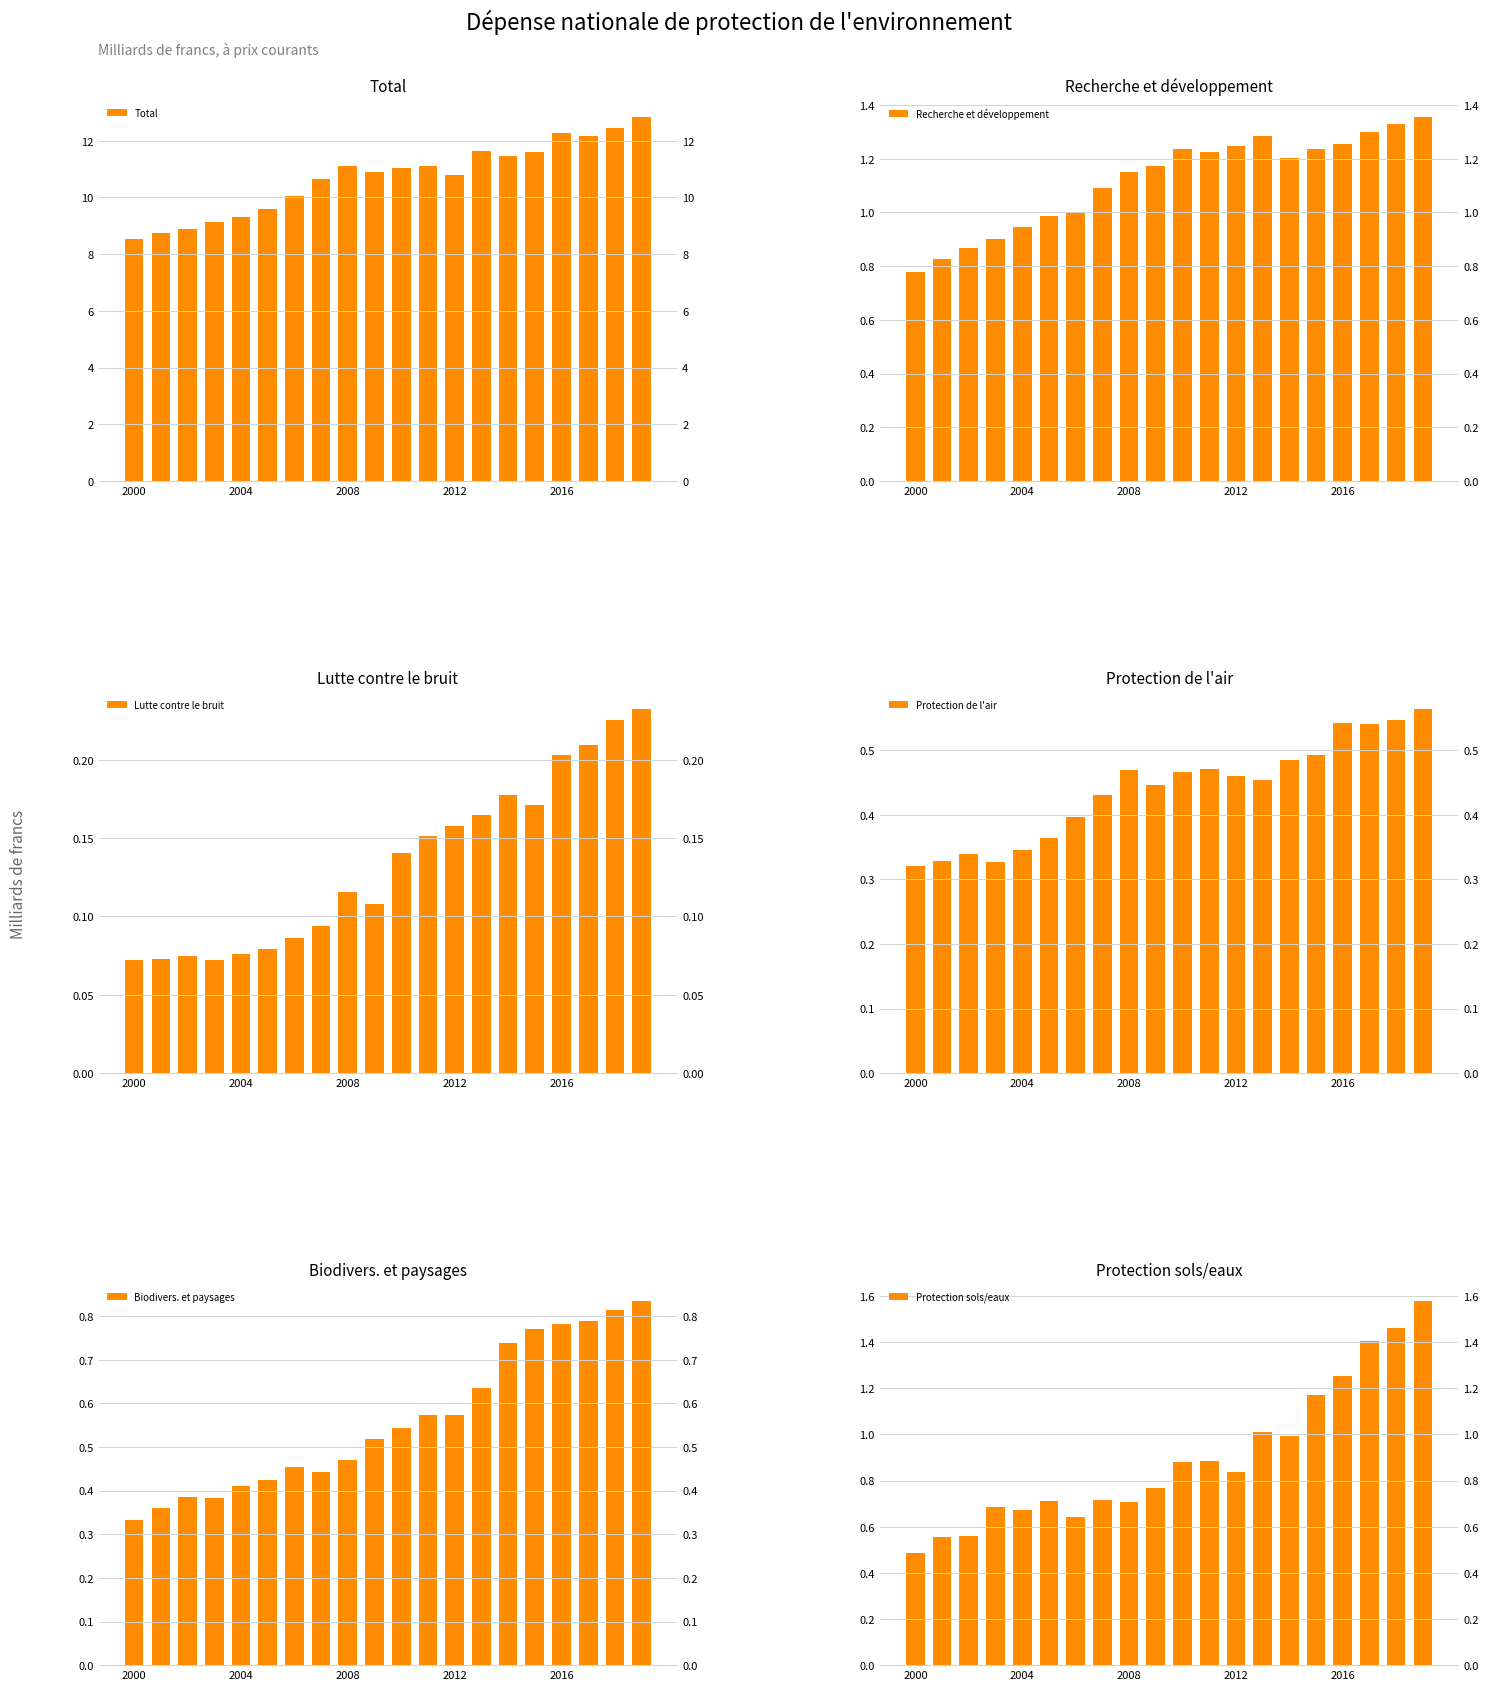

How many series are shown in this chart?

6